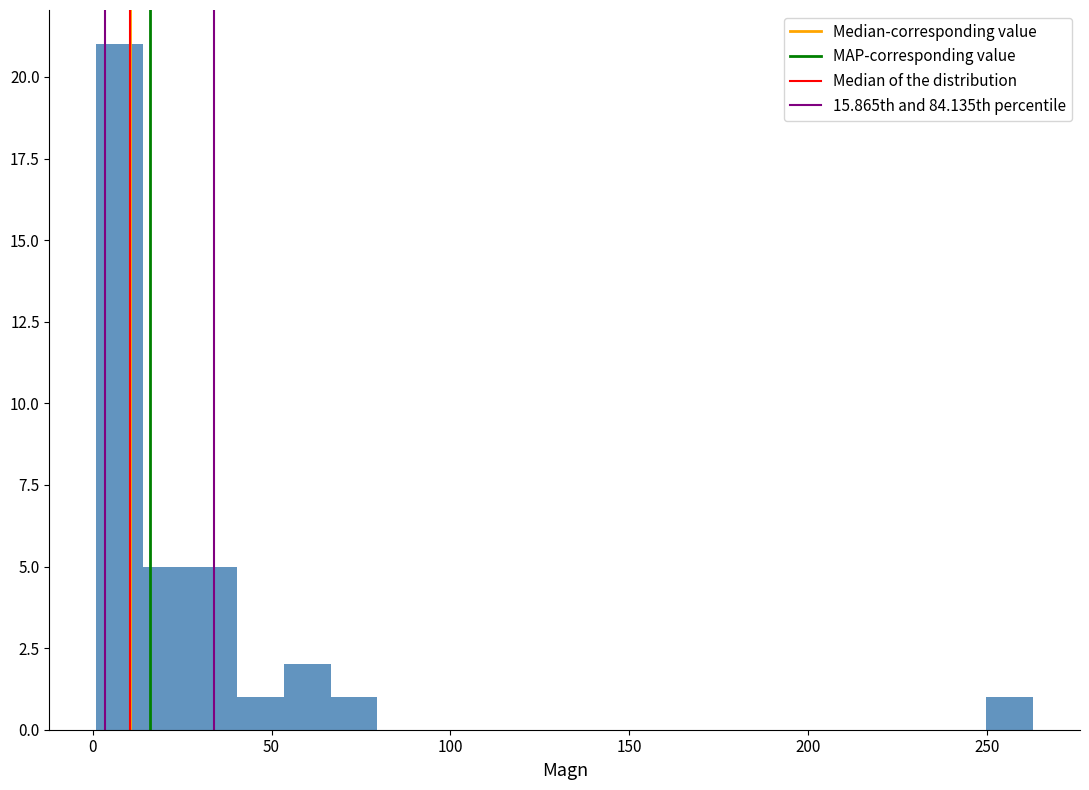

Read against the x-axis, roughly where is the centre of the tallest bar?

10